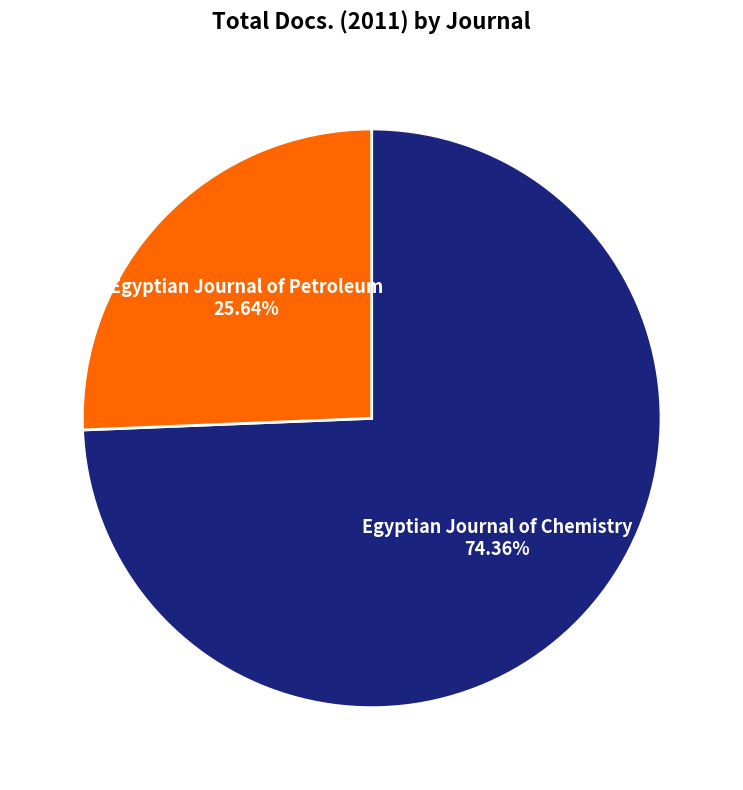

Is there a majority slice in this chart?

Yes